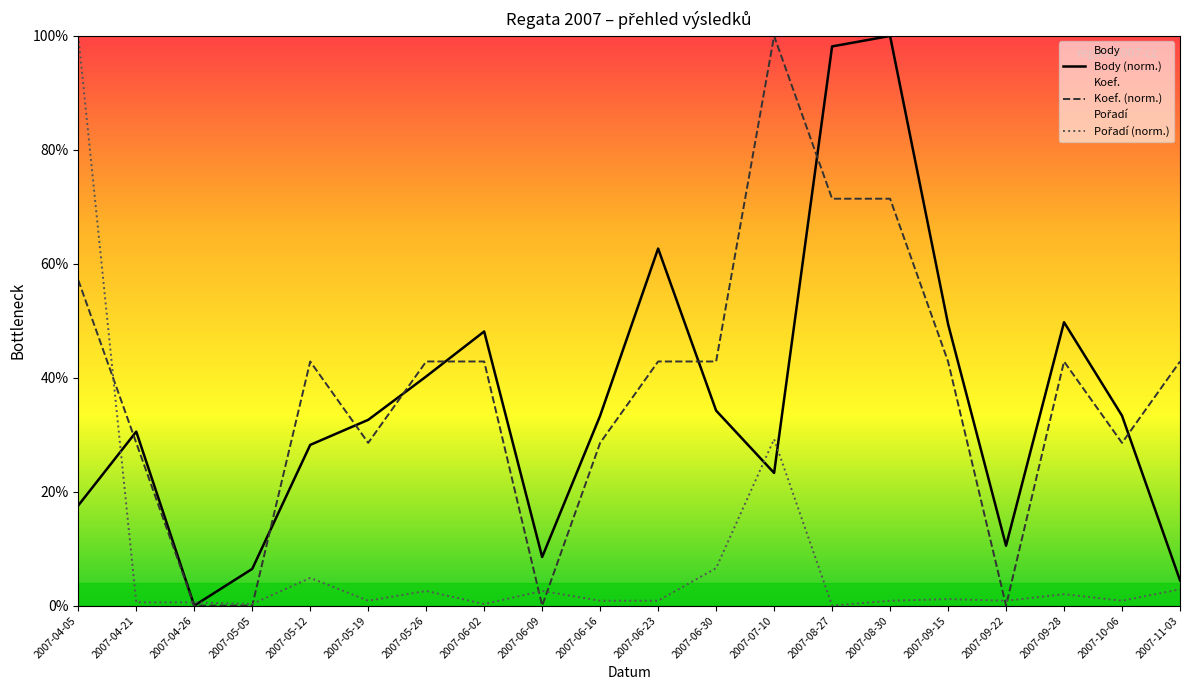

The value of Body (norm.) at 2007-09-22 is 10.5. True or false?

True